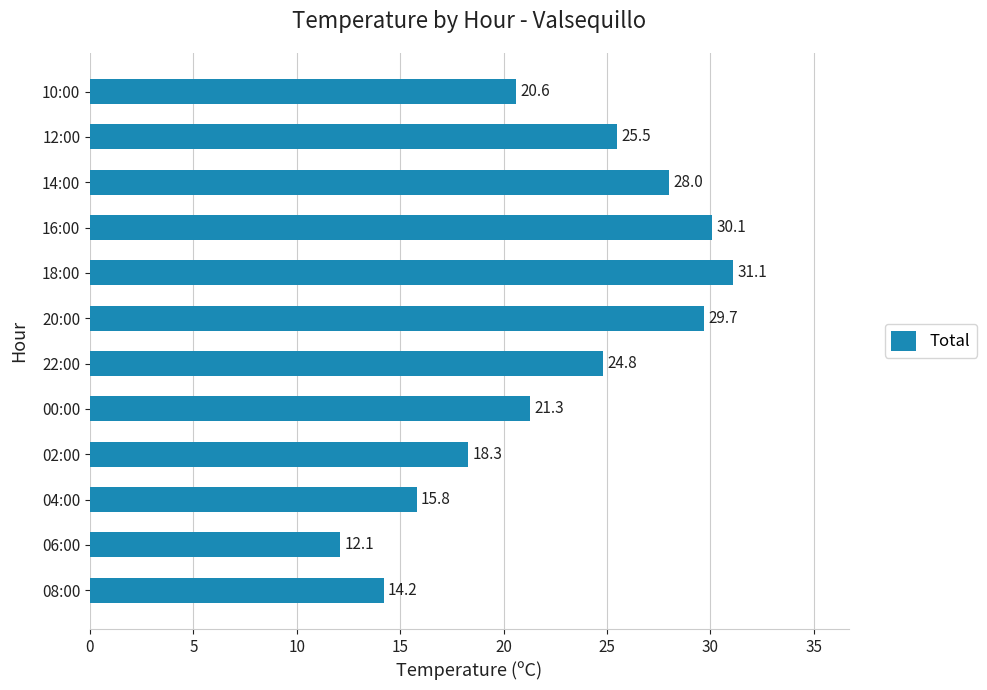

What is the sum of all values?

271.5